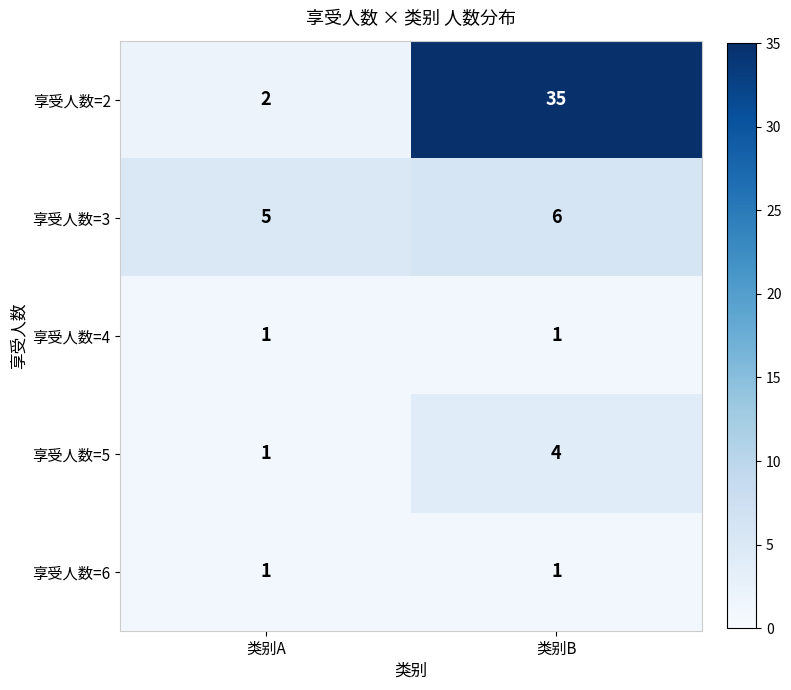

Which series changed the most between 类别A and 类别B?

享受人数=2